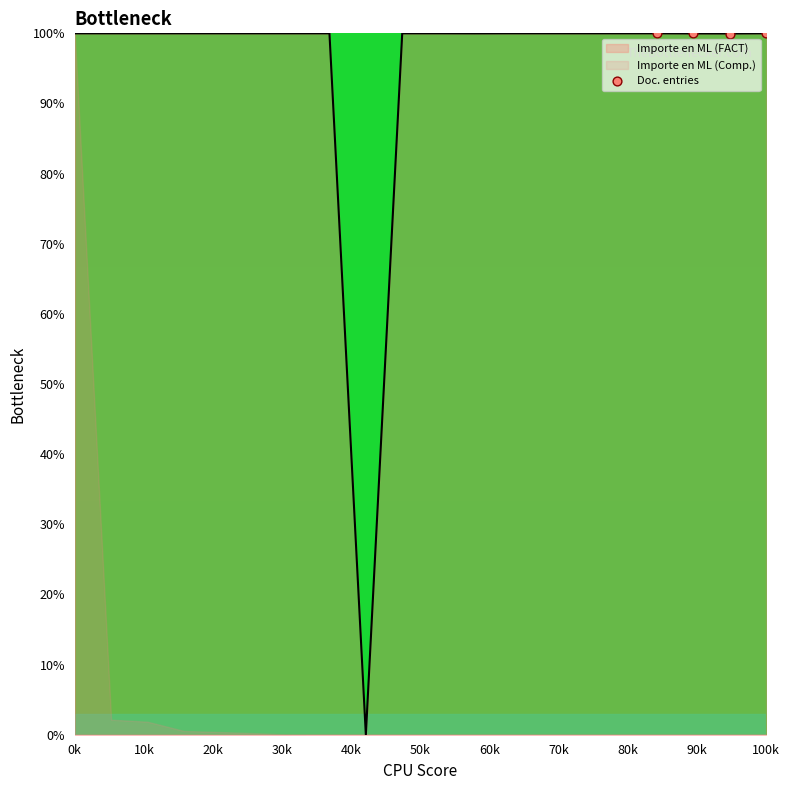

What is the highest value of the Importe en ML (FACT) series?

100.0